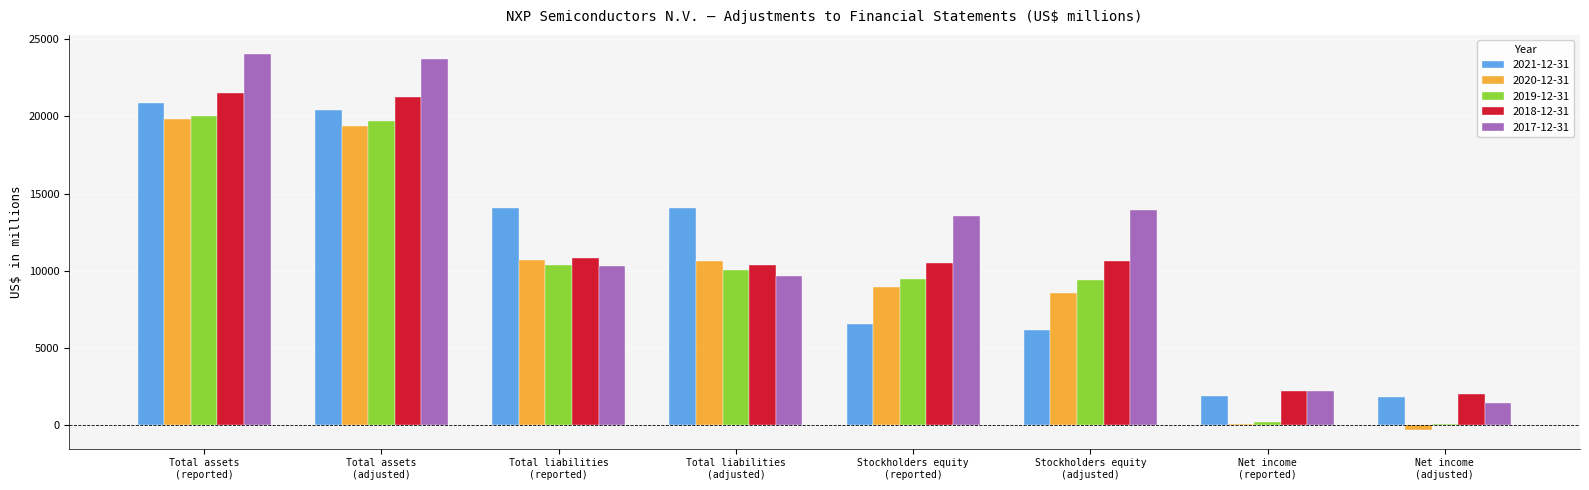

What is the value of the 2020-12-31 bar at the 2nd from the left?

19370